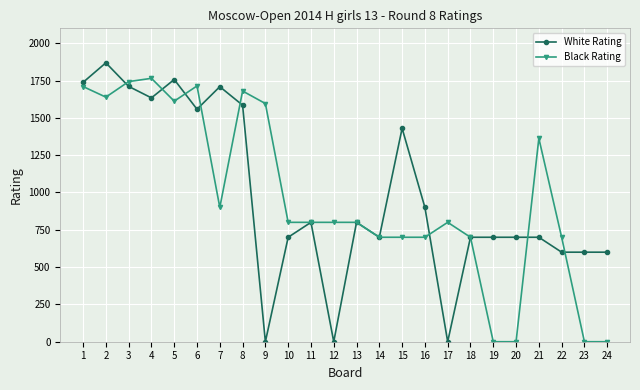

Between 9 and 23, which series saw the biggest shift?

Black Rating